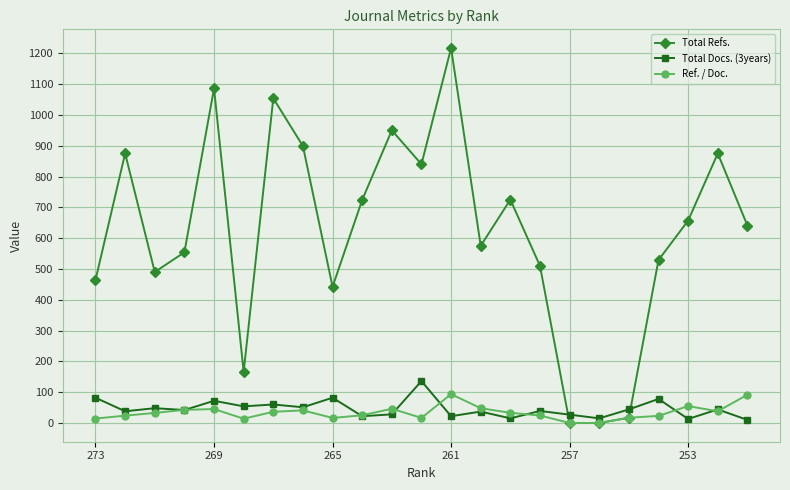

How many series are shown in this chart?

3